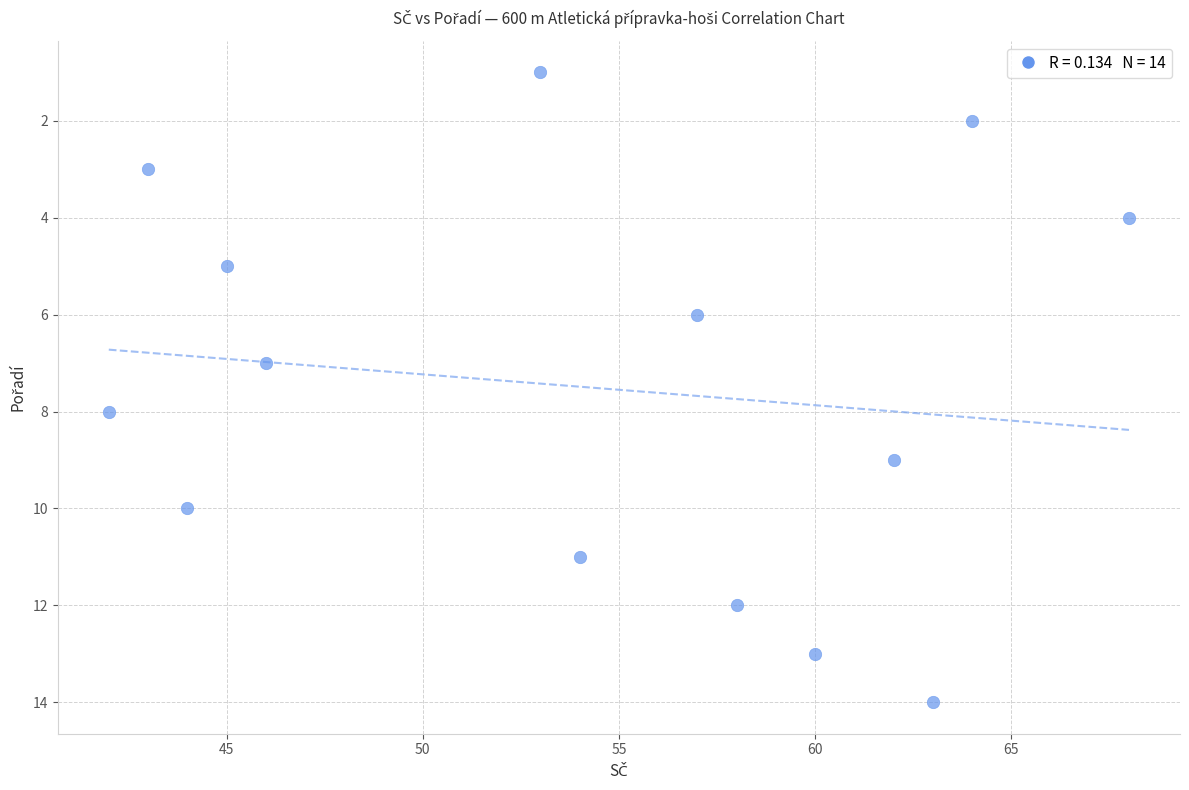

What is the range of X values (max minus min)?

26